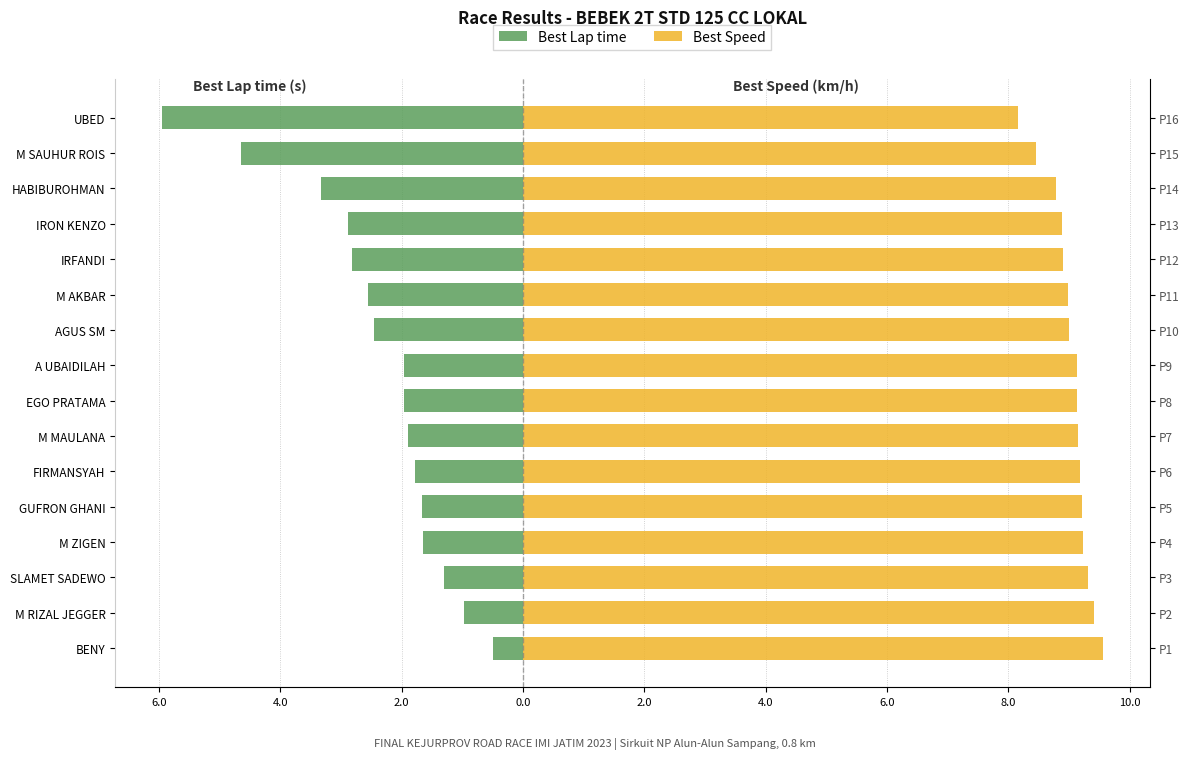

At how many categories does at least one series exceed -4?

16